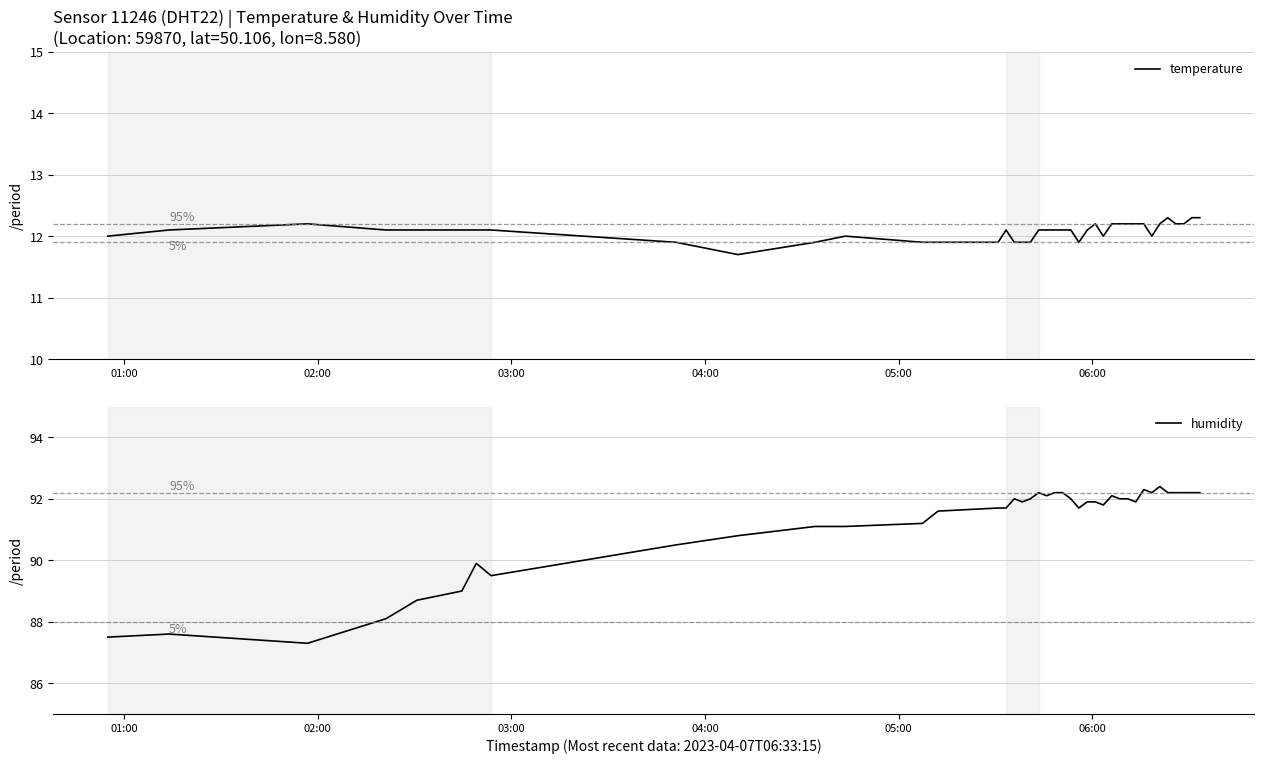

Does the chart display data point markers on the line(s)?

No